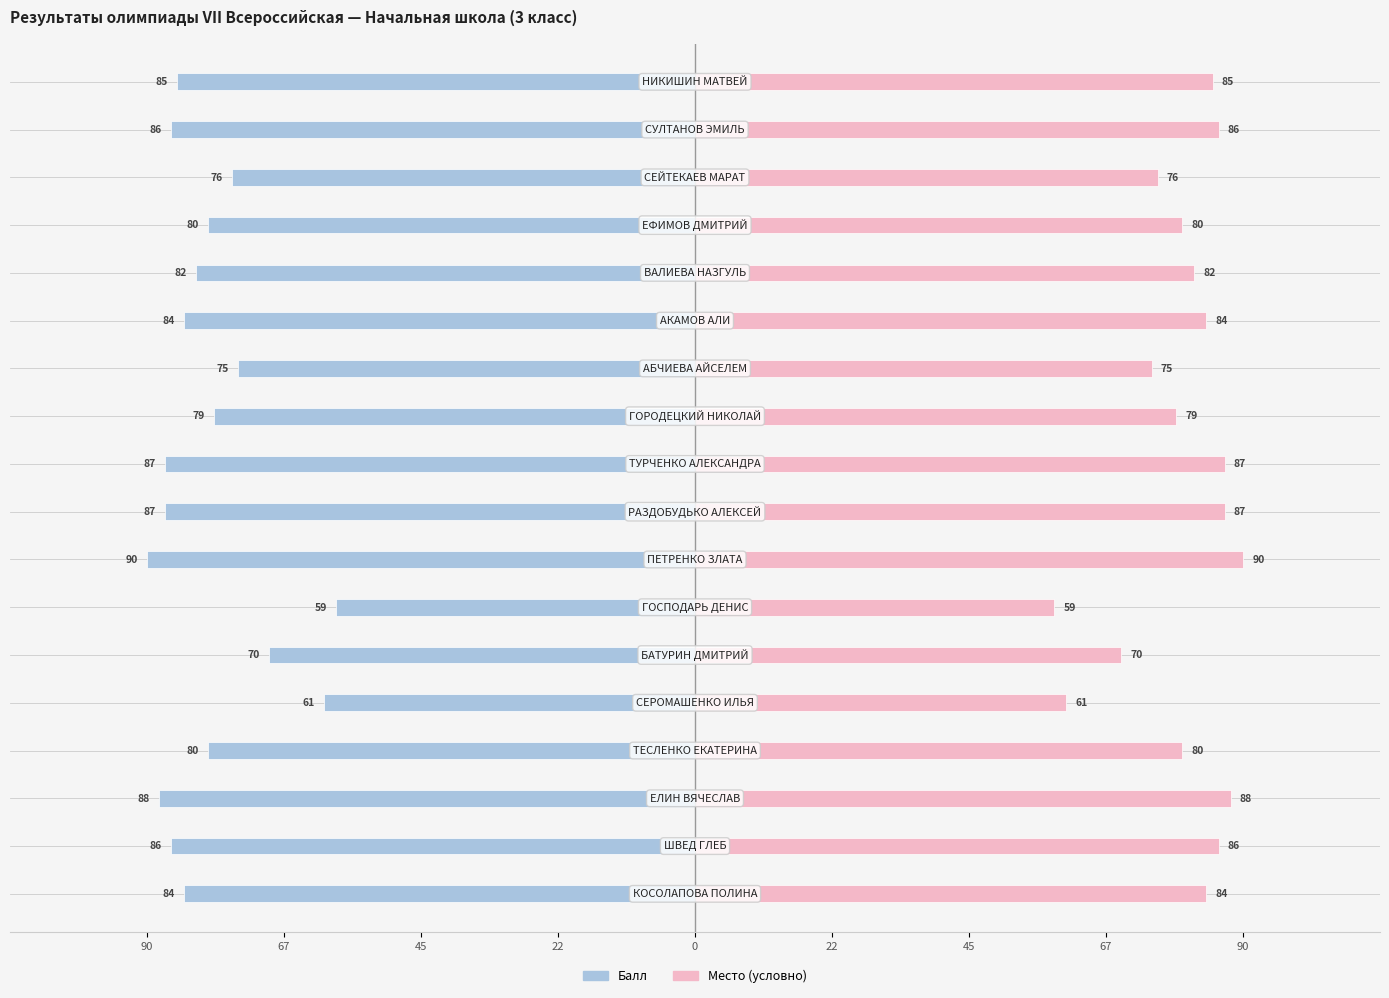

True or false: Место (условно) has a value of 86 at 16.

True